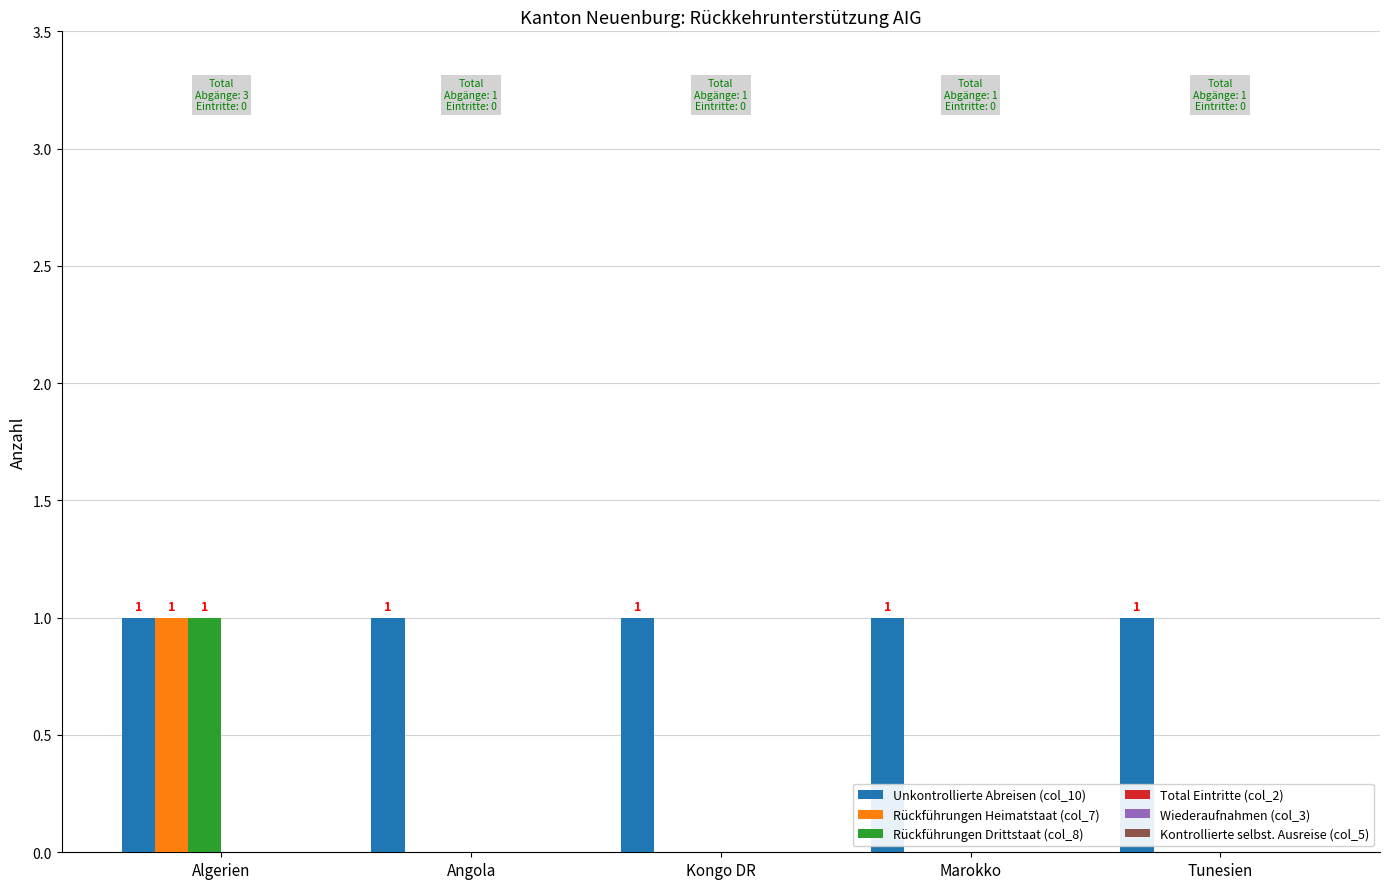

How many groups of bars are there?

5